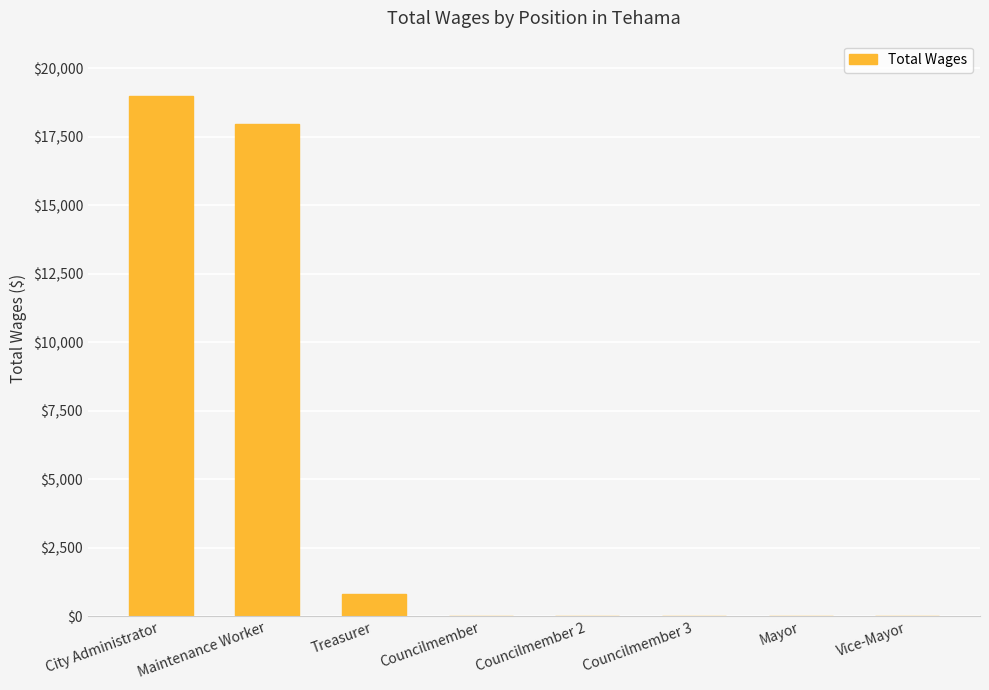

The chart shows a value of 0 at Councilmember. True or false?

True